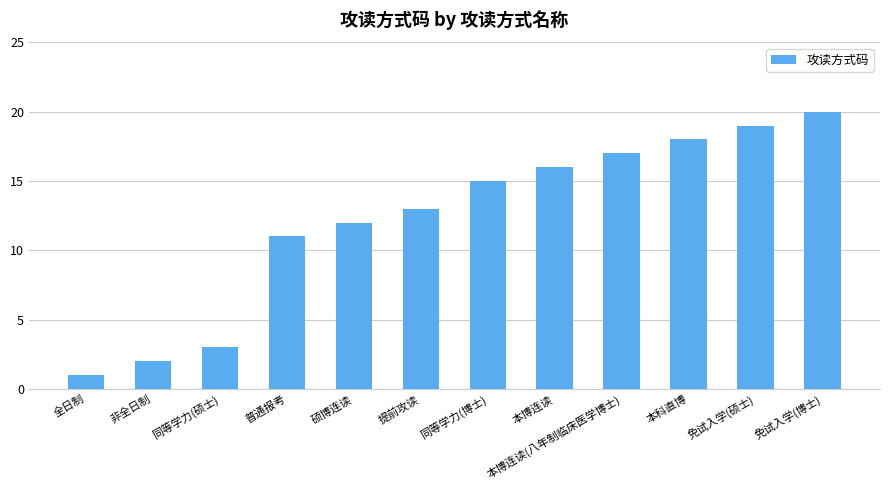

Are the bars horizontal?

No